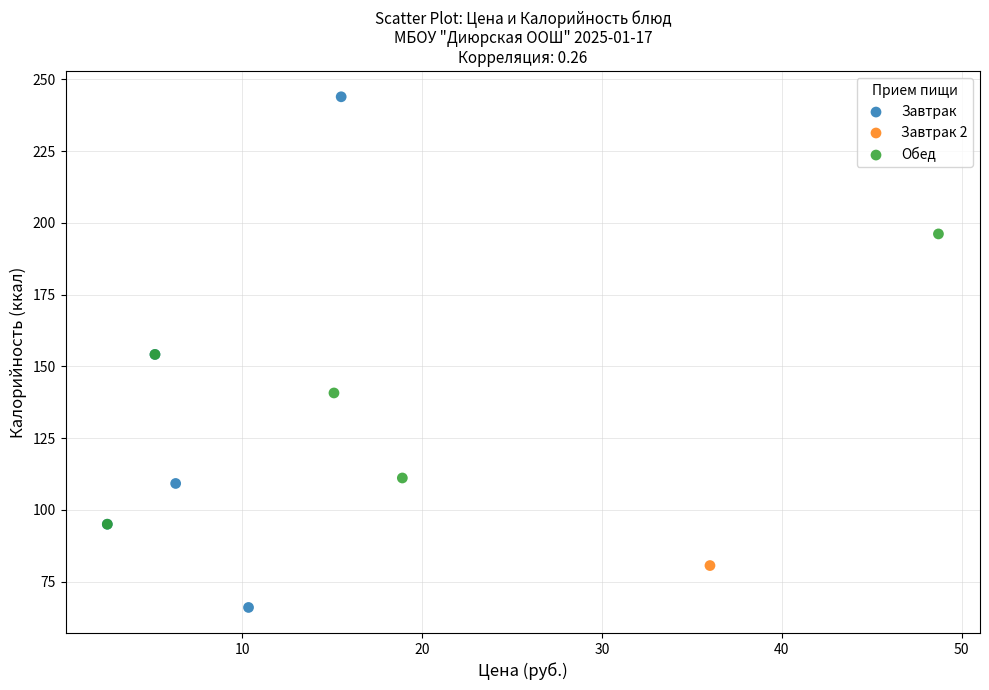

Which series contains the highest Y value?

Завтрак